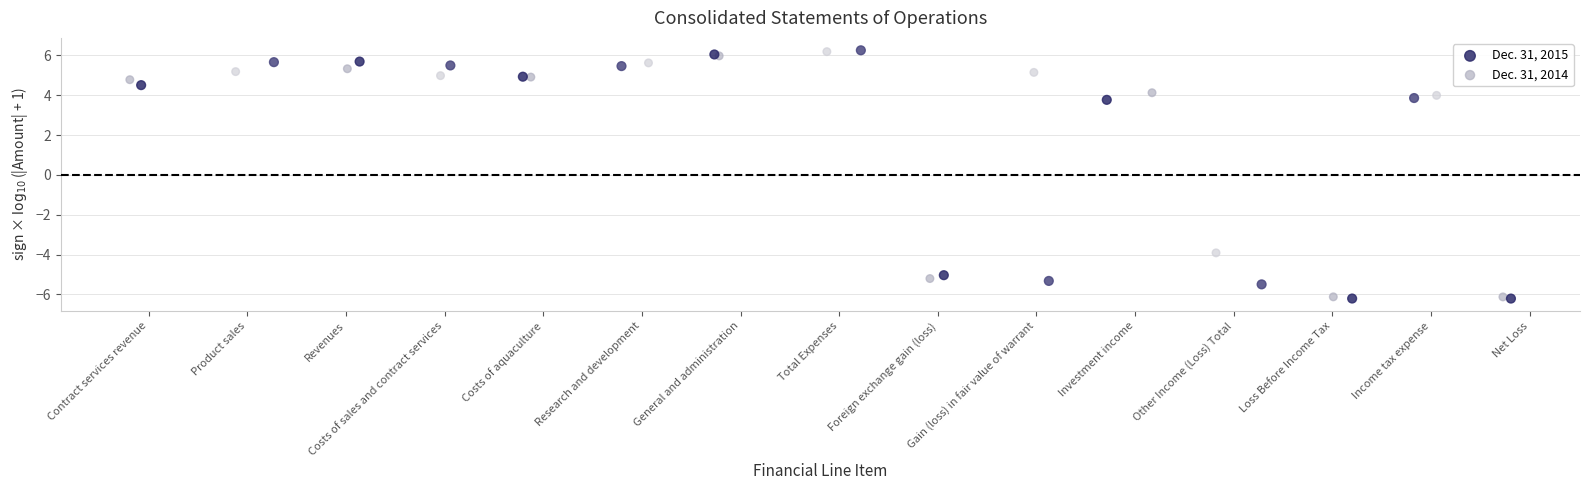

Which series has the largest Y range (max minus min)?

Dec. 31, 2015